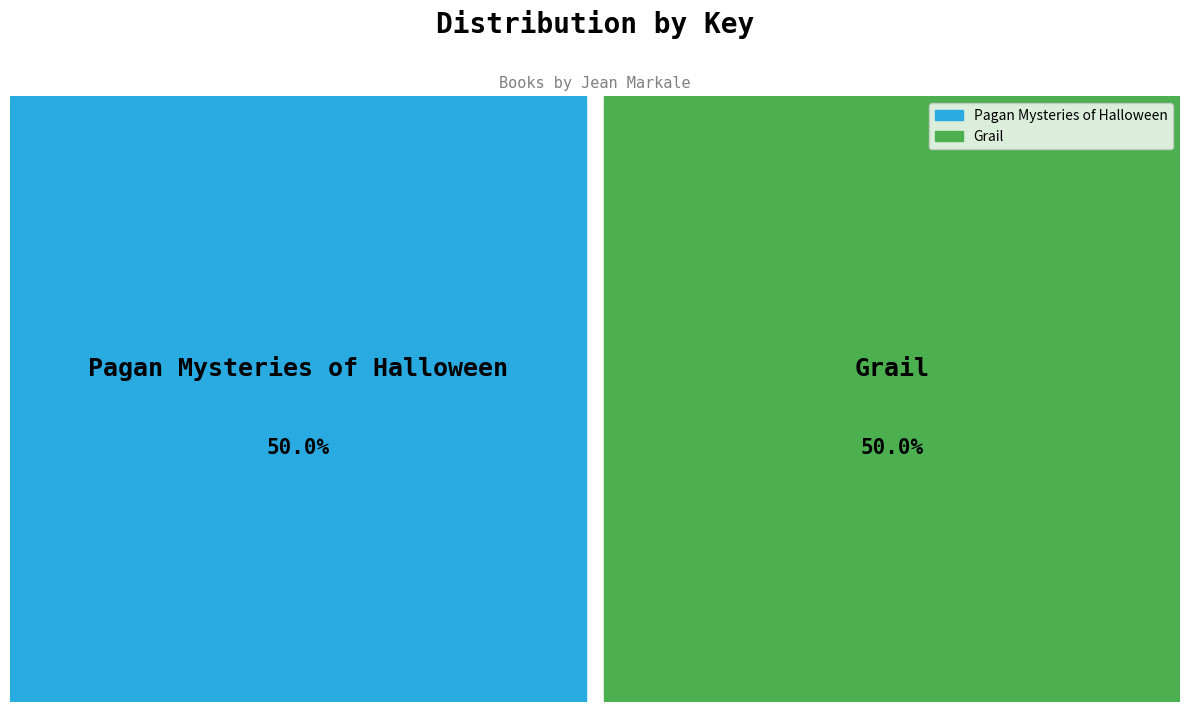

Is the sum of Grail and Pagan Mysteries of Halloween greater than half?

Yes